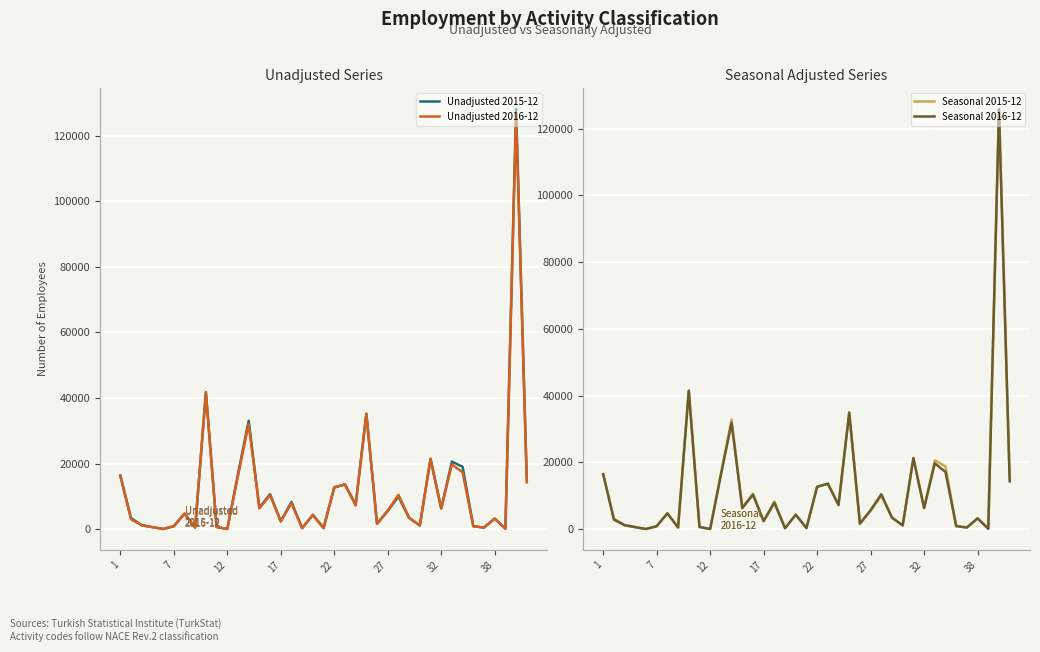

In Seasonal 2016-12, how many points are higher than both neighbors (excluding endpoints)?

13